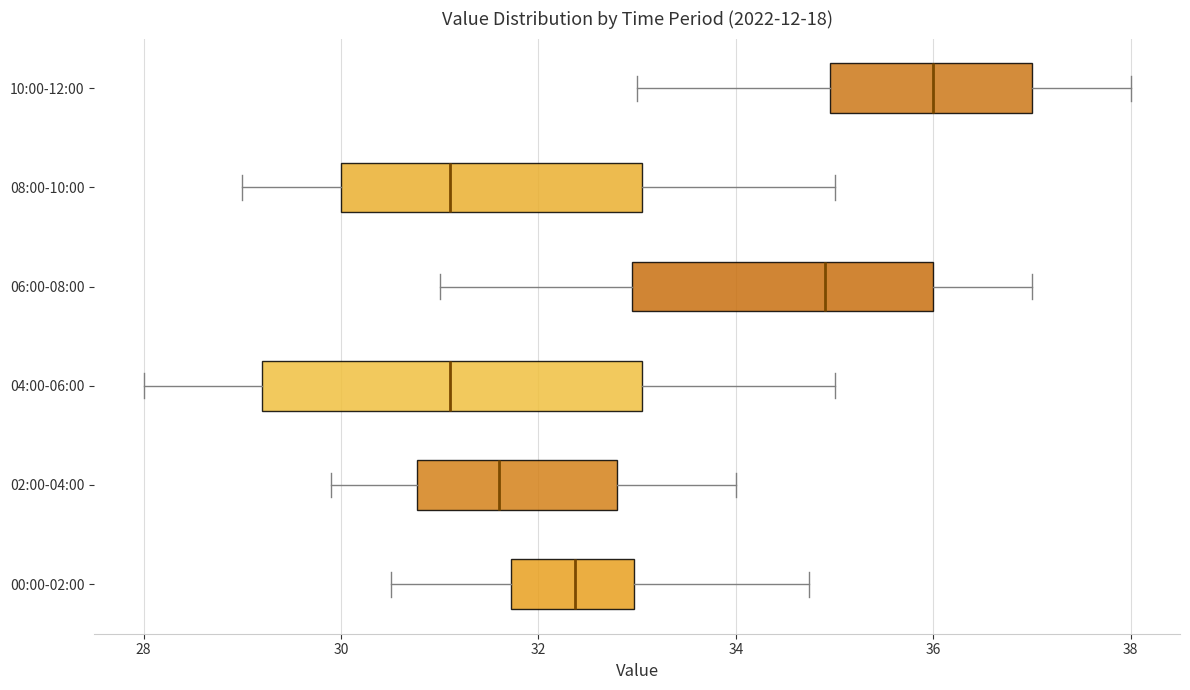

Which box has the furthest to the right median line?

10:00-12:00